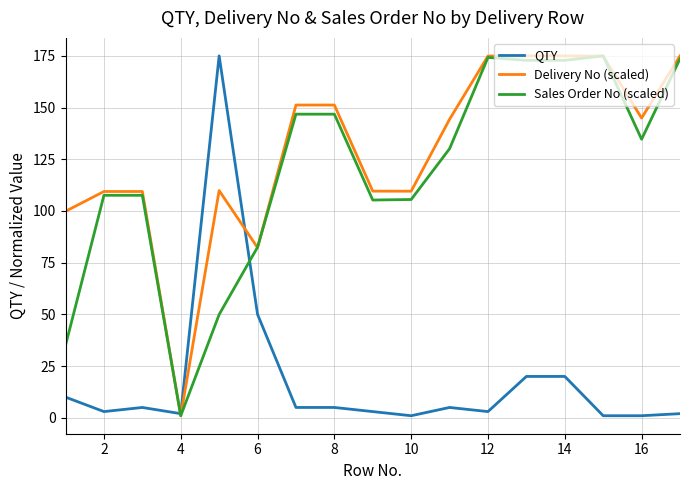

What is the highest value of the Delivery No (scaled) series?

175.0